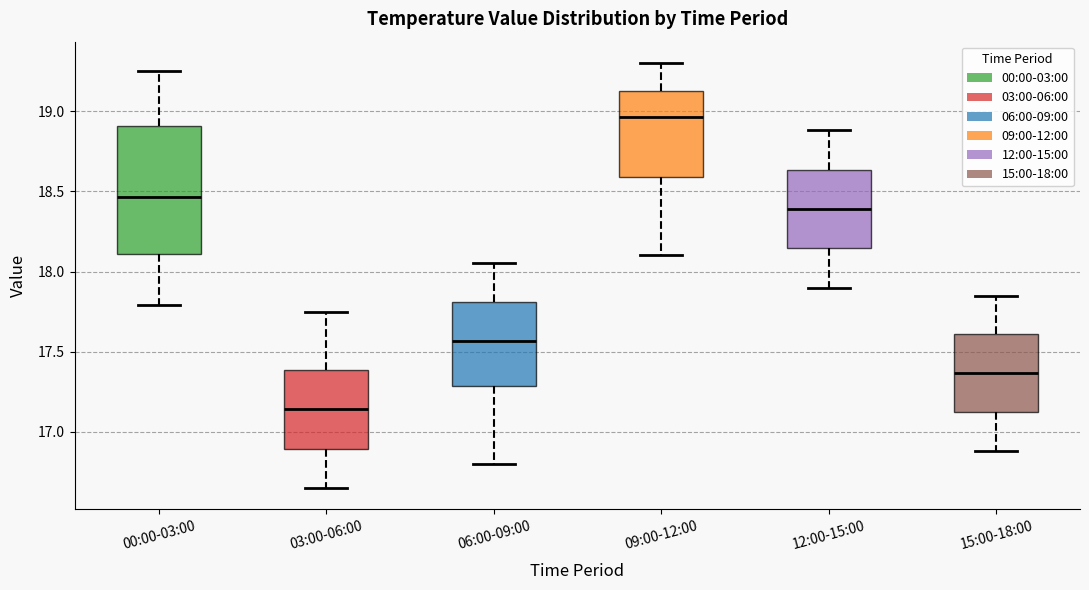

Comparing the boxes themselves (not the whiskers), which one is the tallest?

00:00-03:00